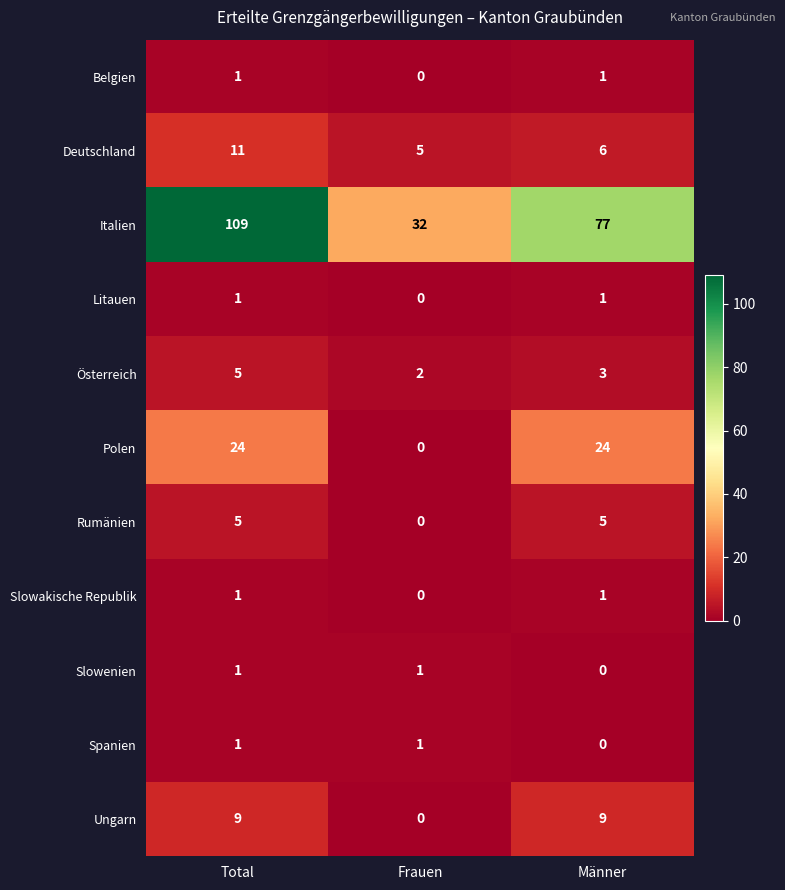

Which series has the widest spread of values?

Italien